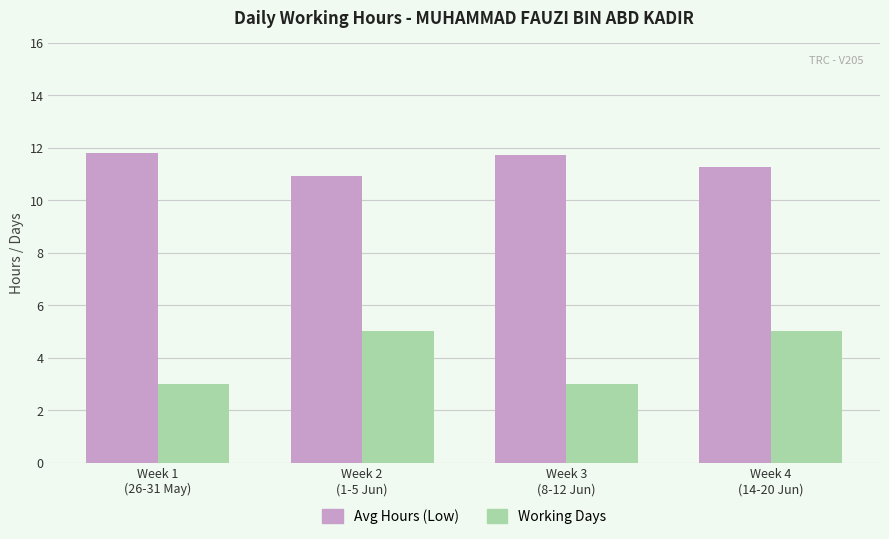

Rank the series at Week 4
(14-20 Jun) from highest to lowest value.

Avg Hours (Low), Working Days